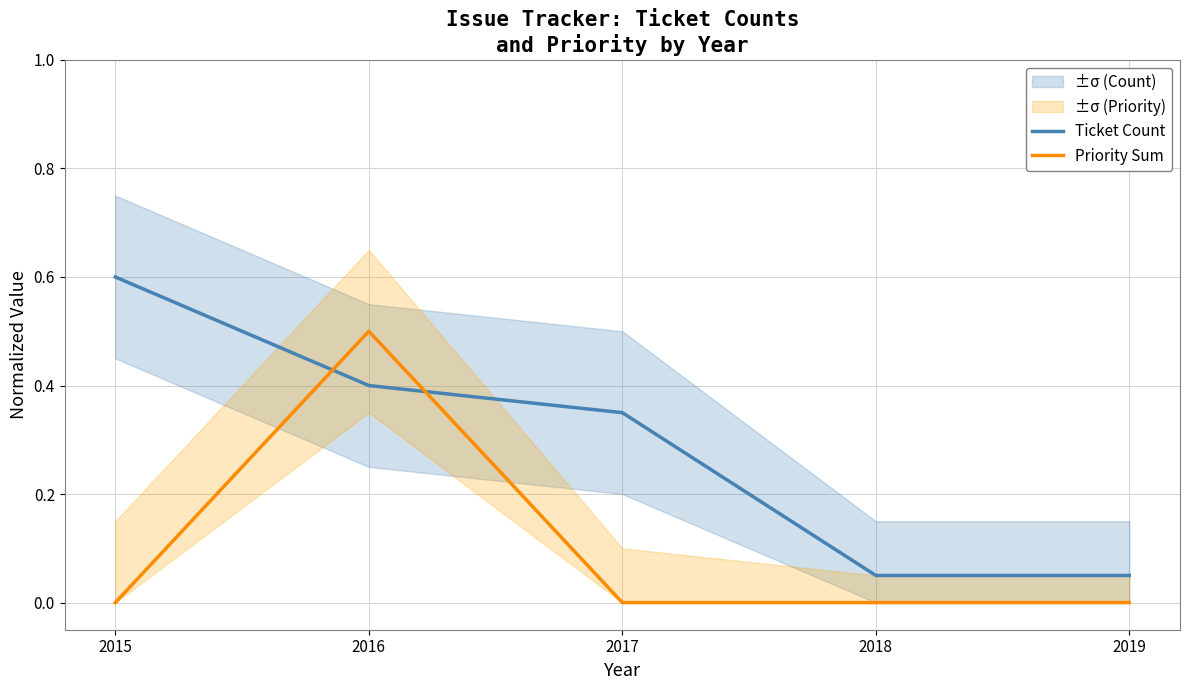

True or false: Priority Sum has a value of 0.3 at 2019.

False